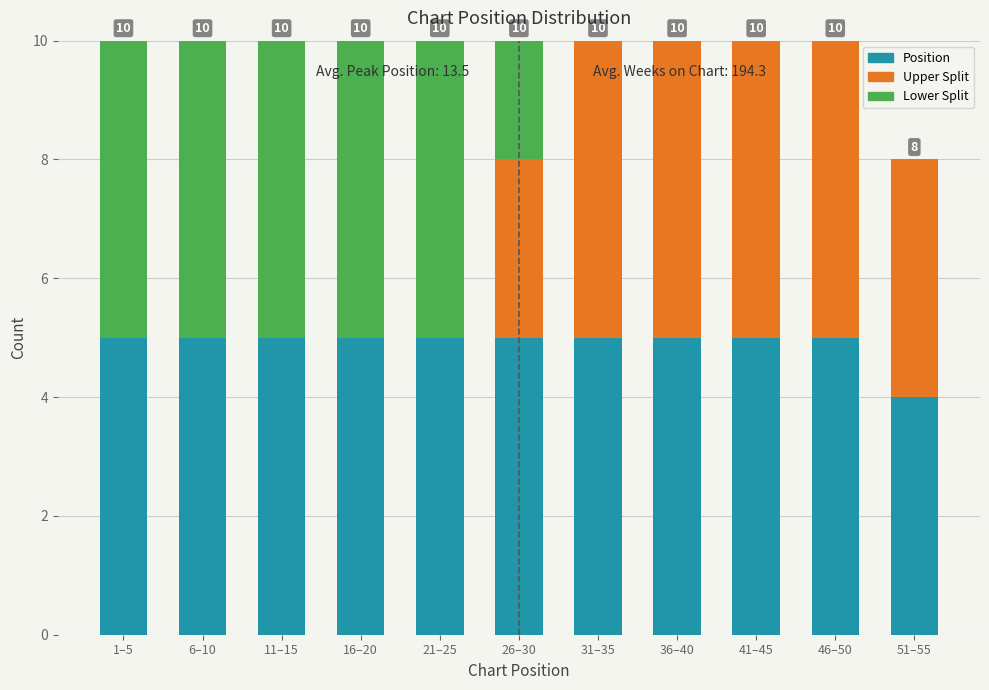

What is the total value across all series at 26–30?

10